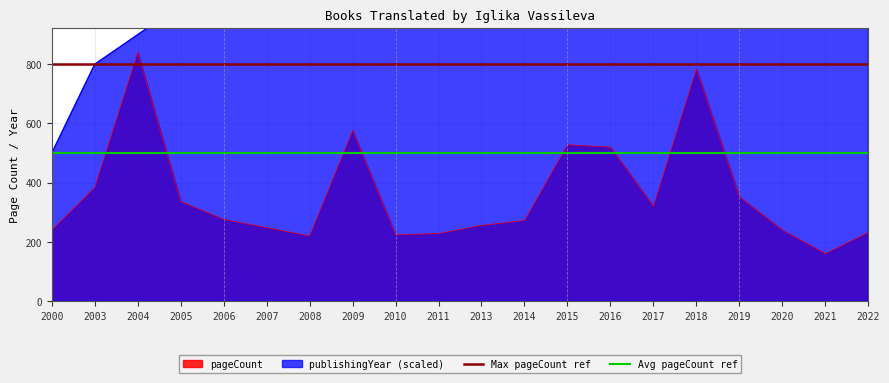

What is the minimum value for pageCount?

160